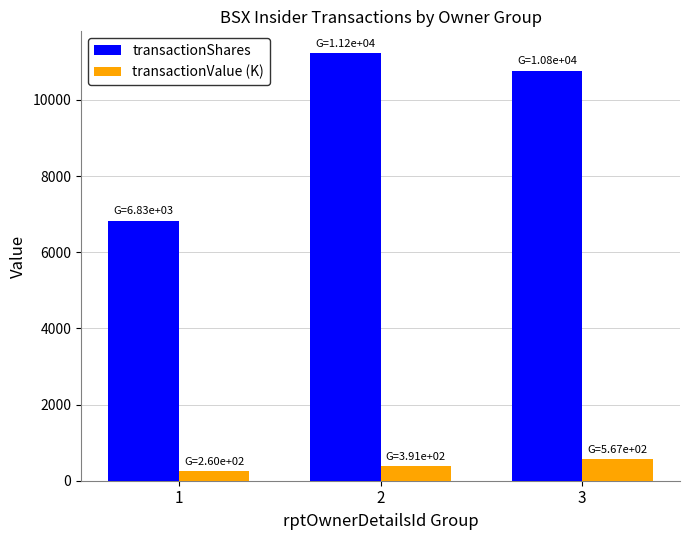

What is the minimum value shown in the chart?

259.7